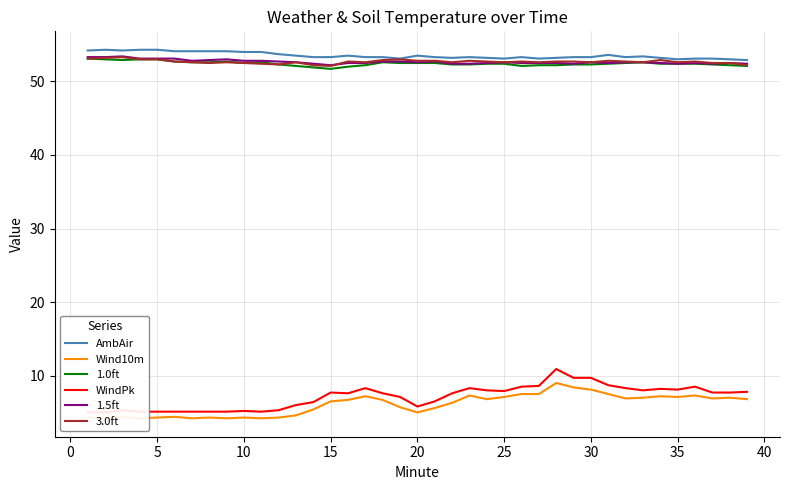

True or false: 1.0ft and AmbAir intersect in this chart.

False